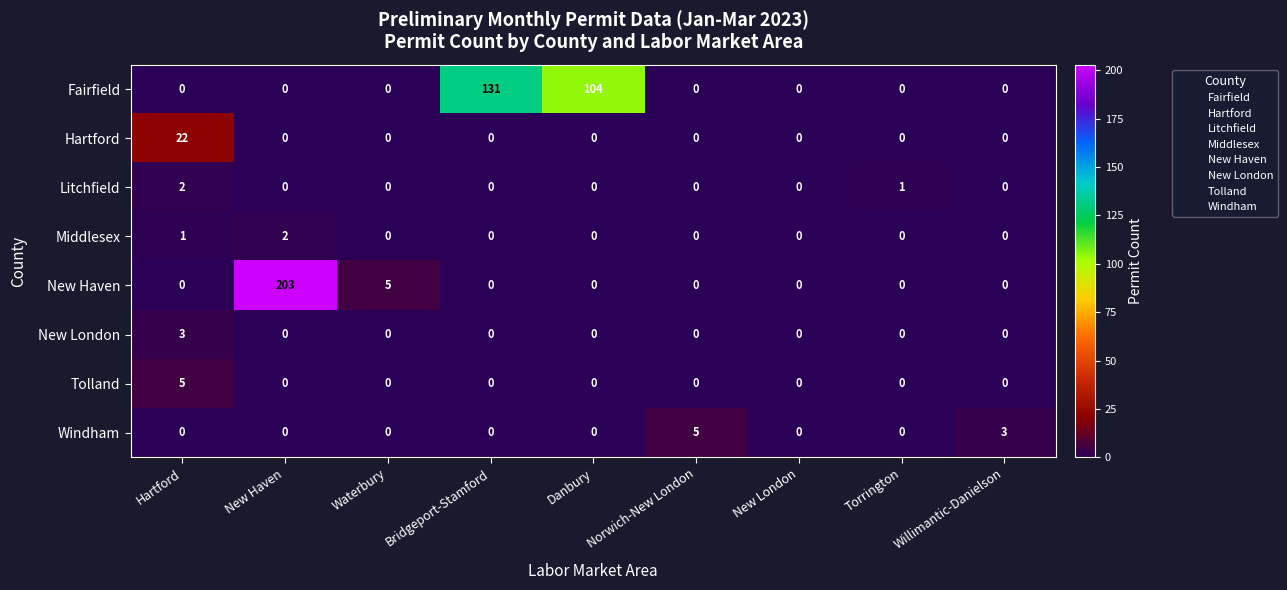

Which series has the largest total across all categories?

Fairfield